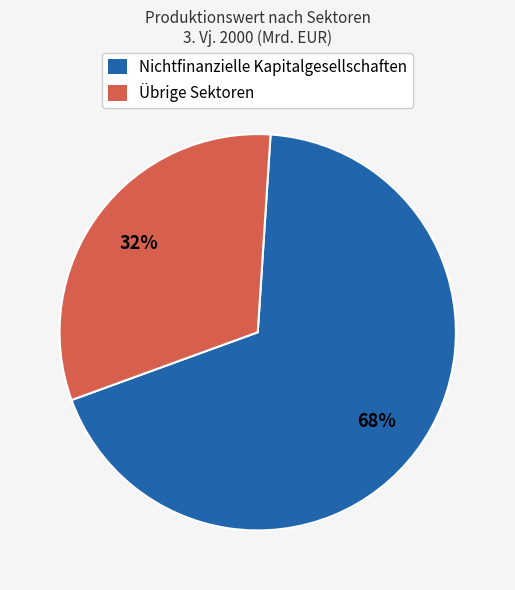

Is there any slice that represents more than half of the pie?

Yes